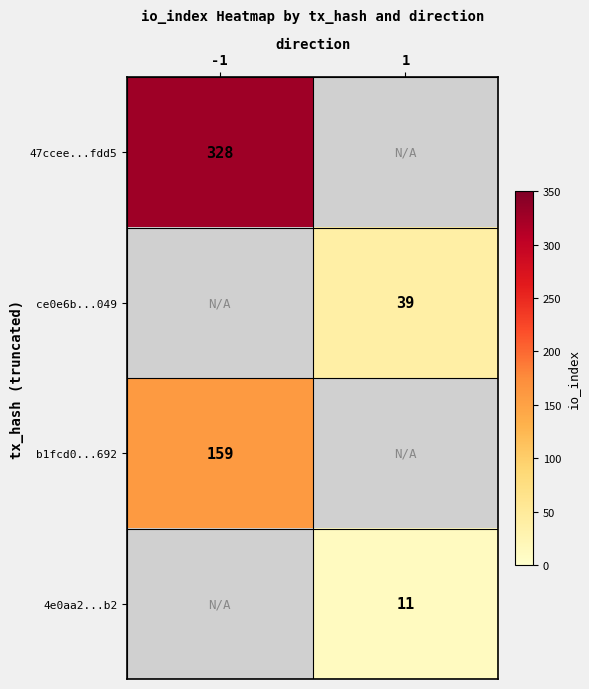

Is it true that b1fcd0...692 equals 32 at -1?

False